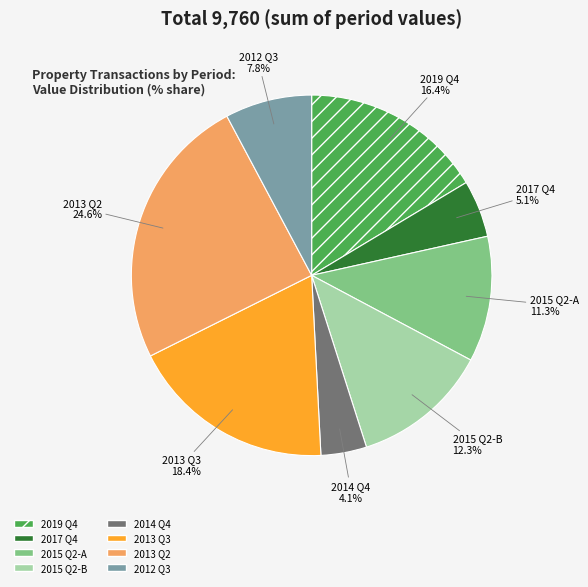

How many slices are in this pie chart?

8